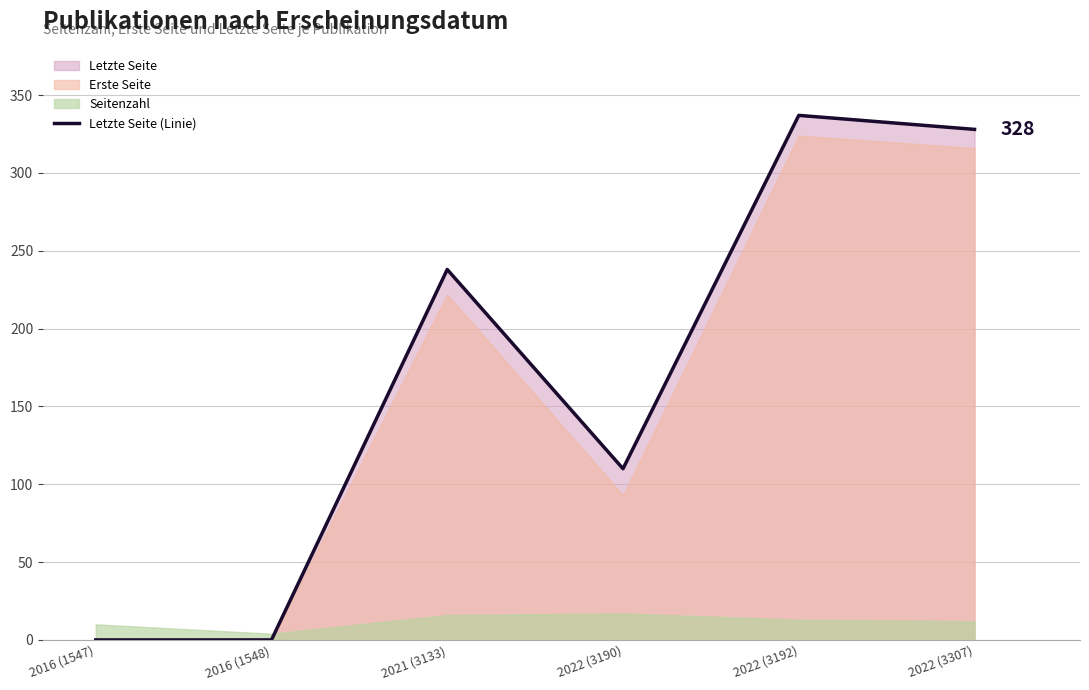

What is the value of the 5th point from the left?

337